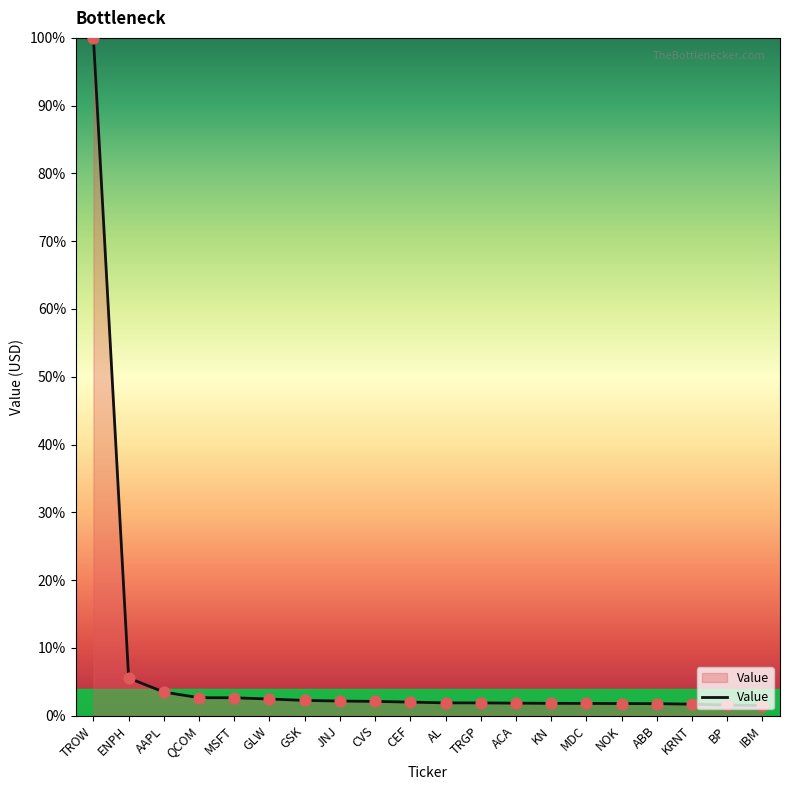

What is the change in value from ENPH to AAPL?

-2.1